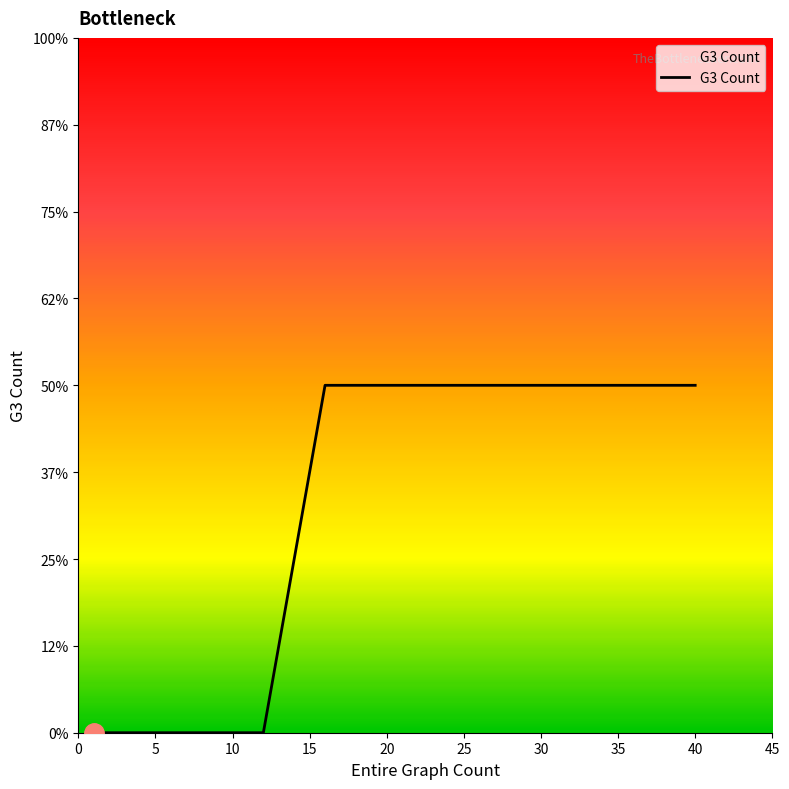

Is it true that the value at 1 is 2?

False